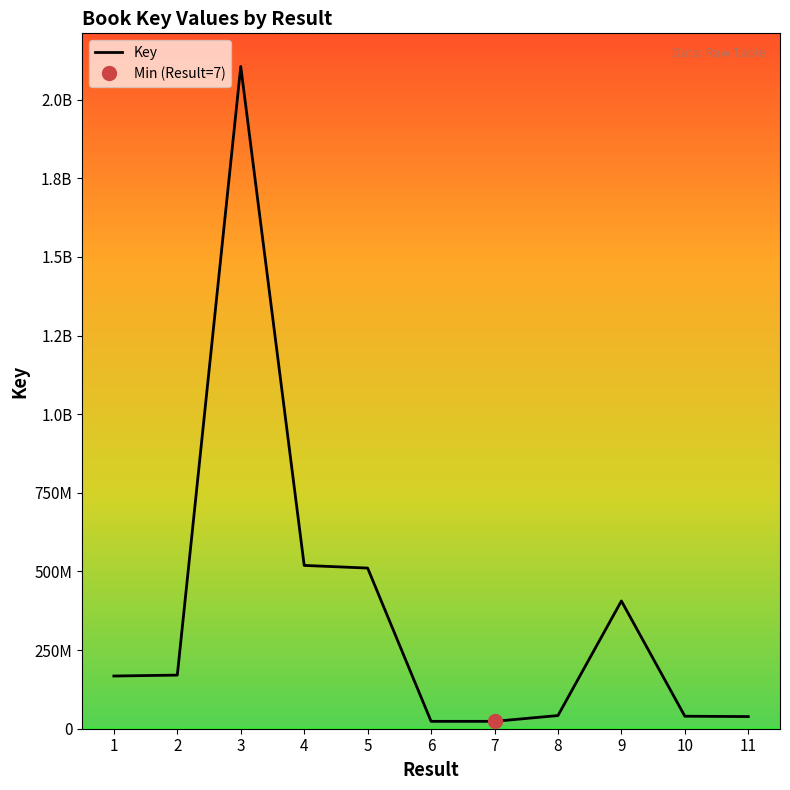

What is the difference between the second highest and minimum values?

495731433